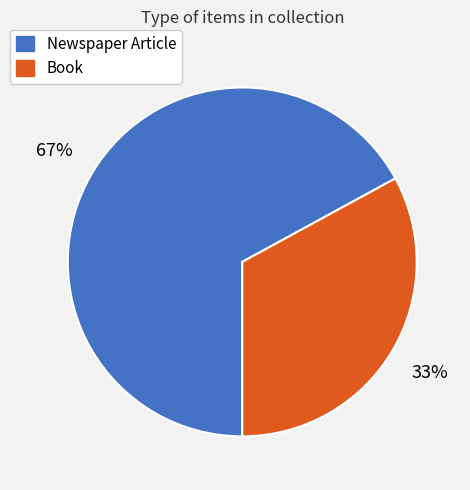

To the nearest percent, what portion does Newspaper Article represent?

67%